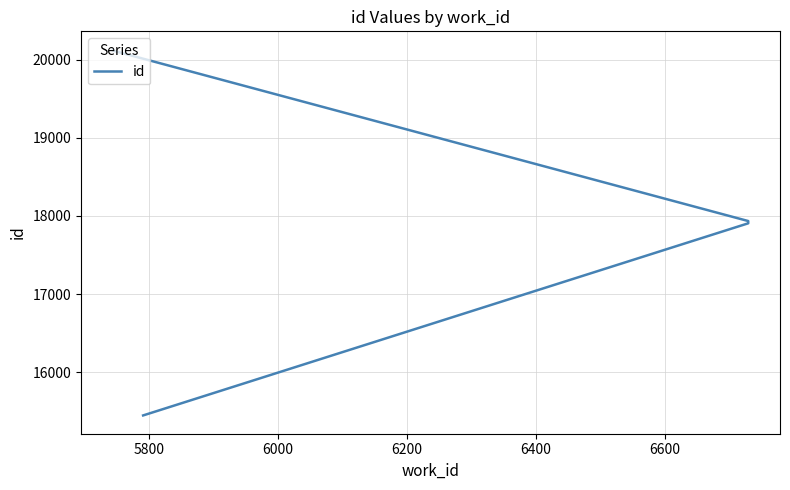

Does the chart display data point markers on the line(s)?

No